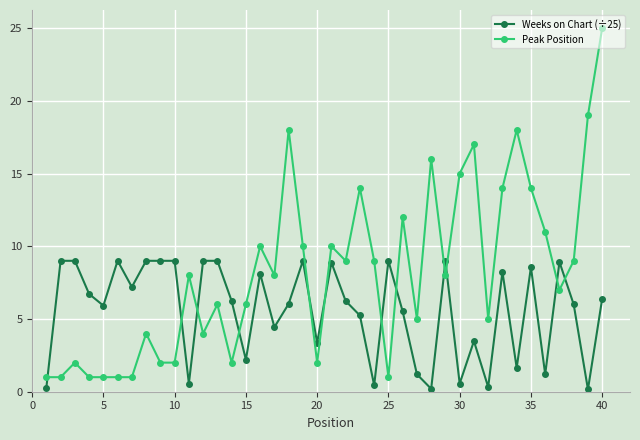

What is the difference between the maximum and minimum values in the Peak Position series?

24.0